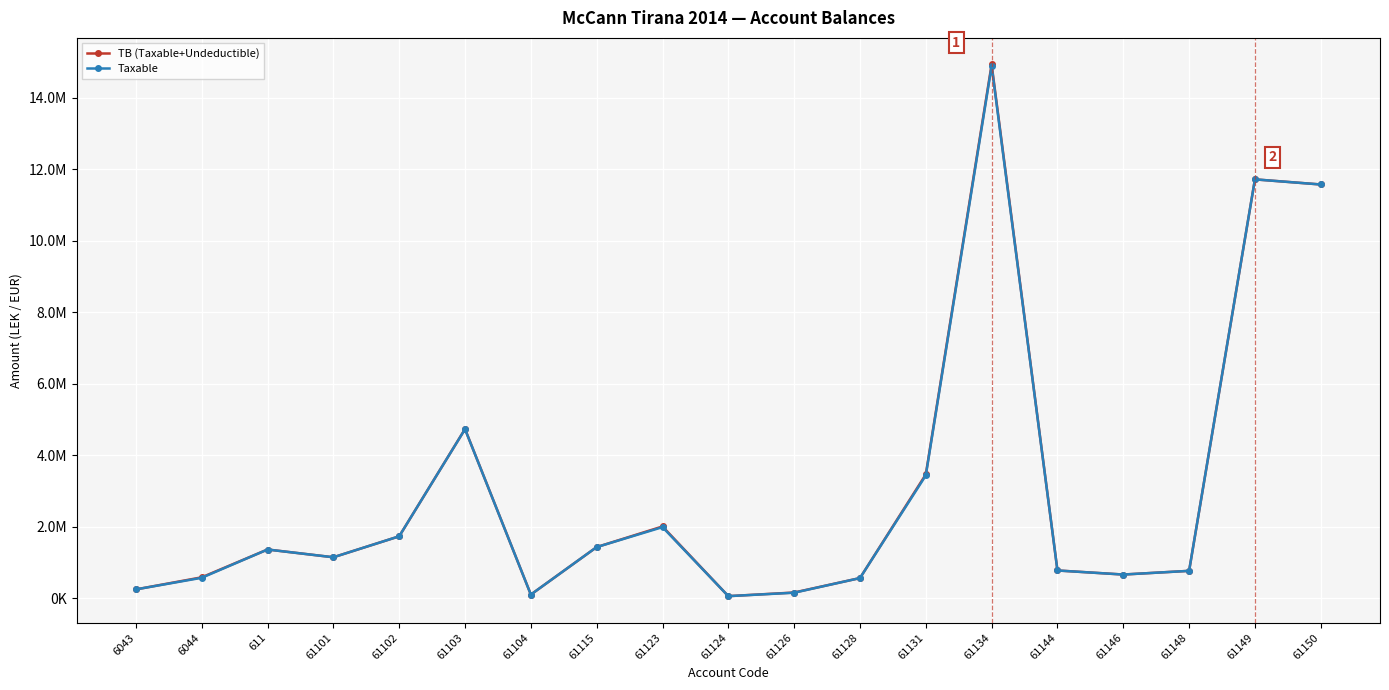

What value does the Taxable series have at 61126?

157990.0